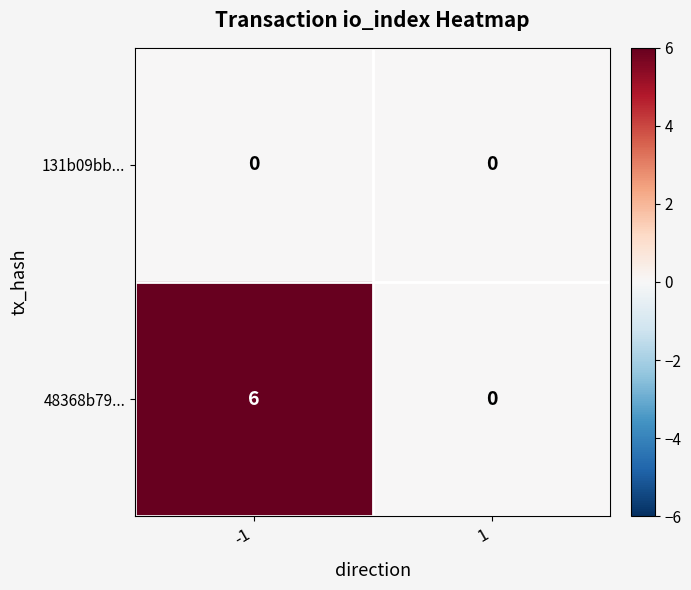

Reading left to right, what are all the values shown in this chart?

131b09bb...: 0	0
48368b79...: 6	0